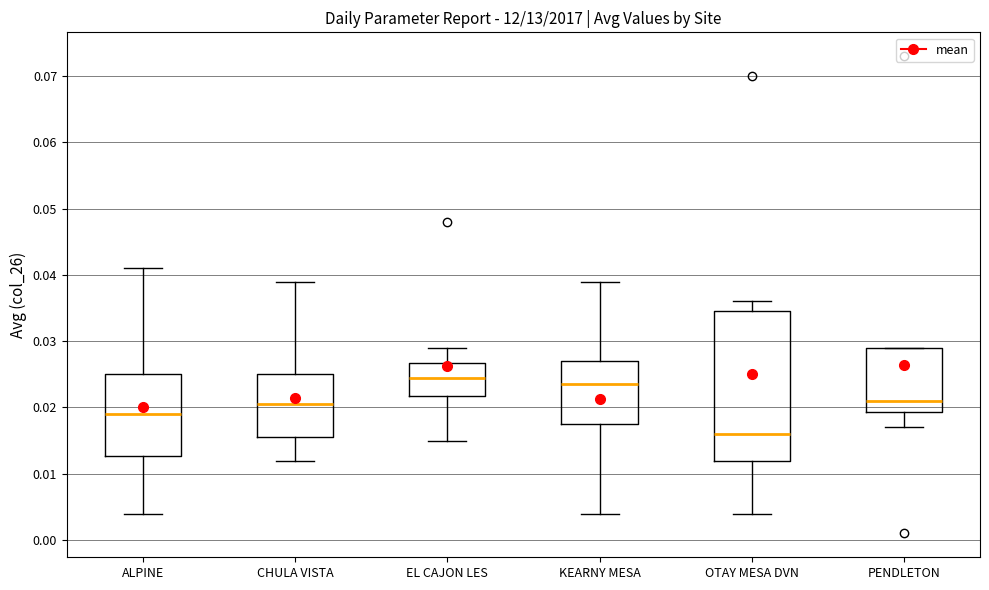

Where is the upper edge of the box for PENDLETON on the y-axis? The values are not printed on the chart, so give them approximately, as read against the axis.

0.029